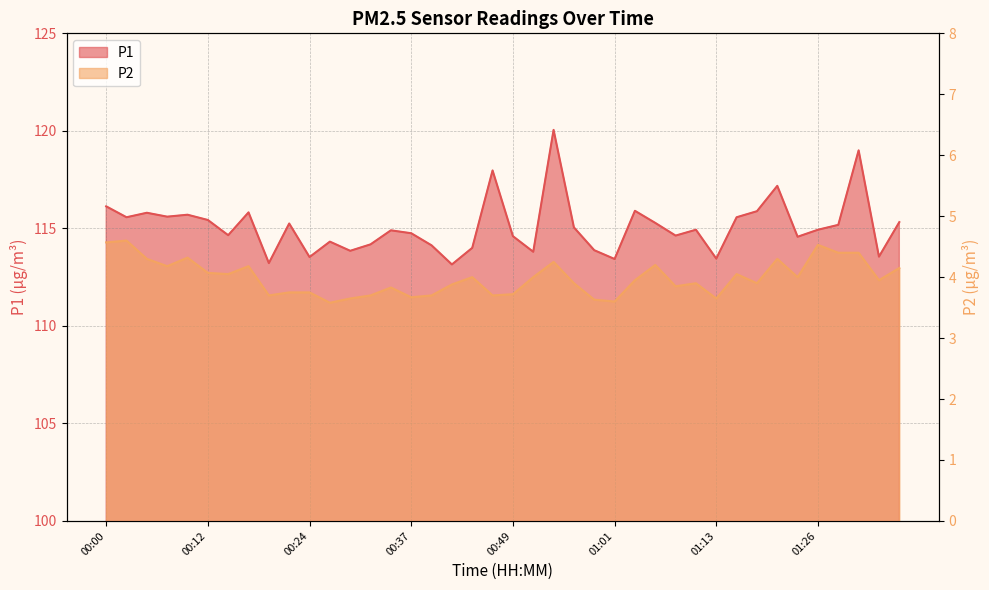

How many categories are shown in the chart?

40